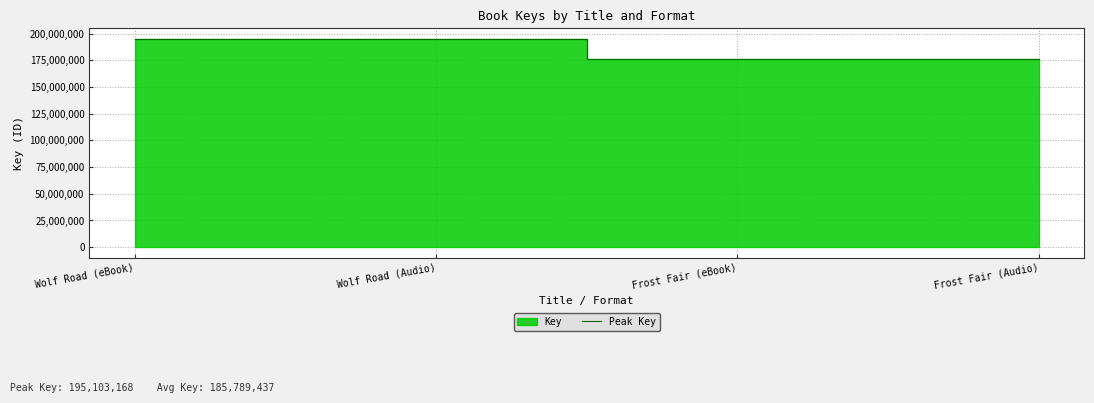

True or false: Peak Key has a value of 195103168 at Wolf Road (eBook).

True